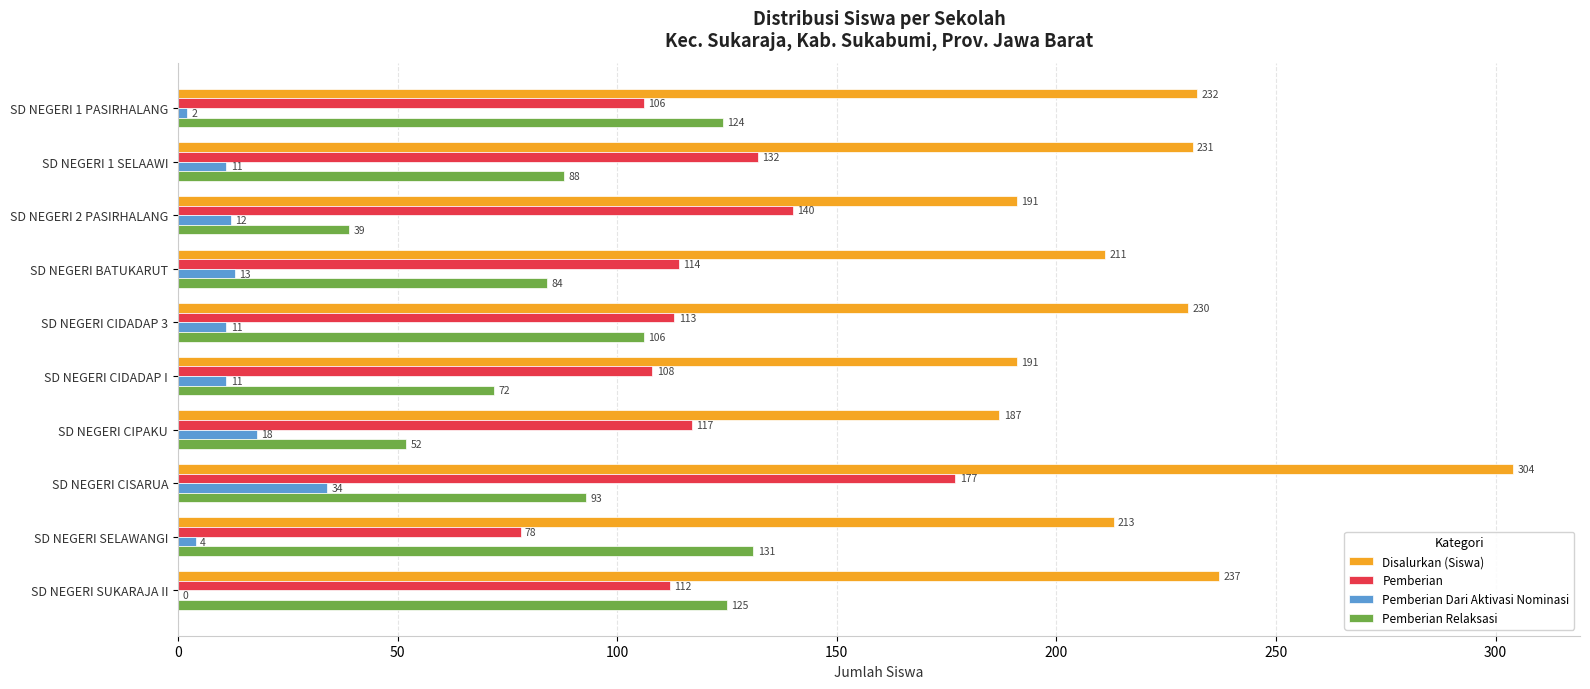

Between SD NEGERI 1 PASIRHALANG and SD NEGERI BATUKARUT, which series saw the biggest shift?

Pemberian Relaksasi